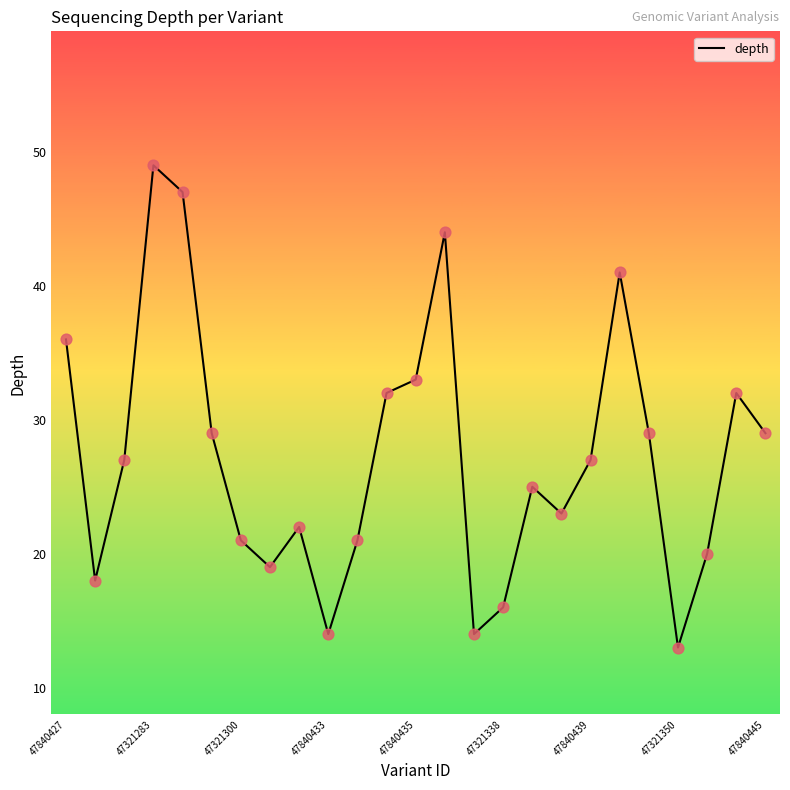

What is the difference between the maximum and minimum values?

36